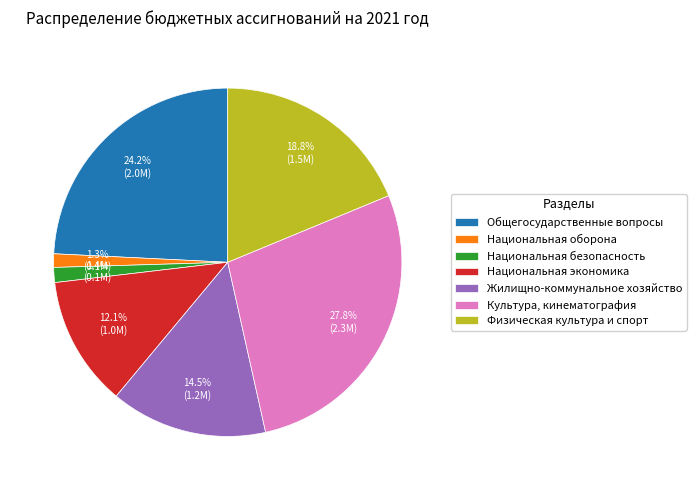

To the nearest percent, what is the combined percentage of Национальная экономика and Культура, кинематография?

40%